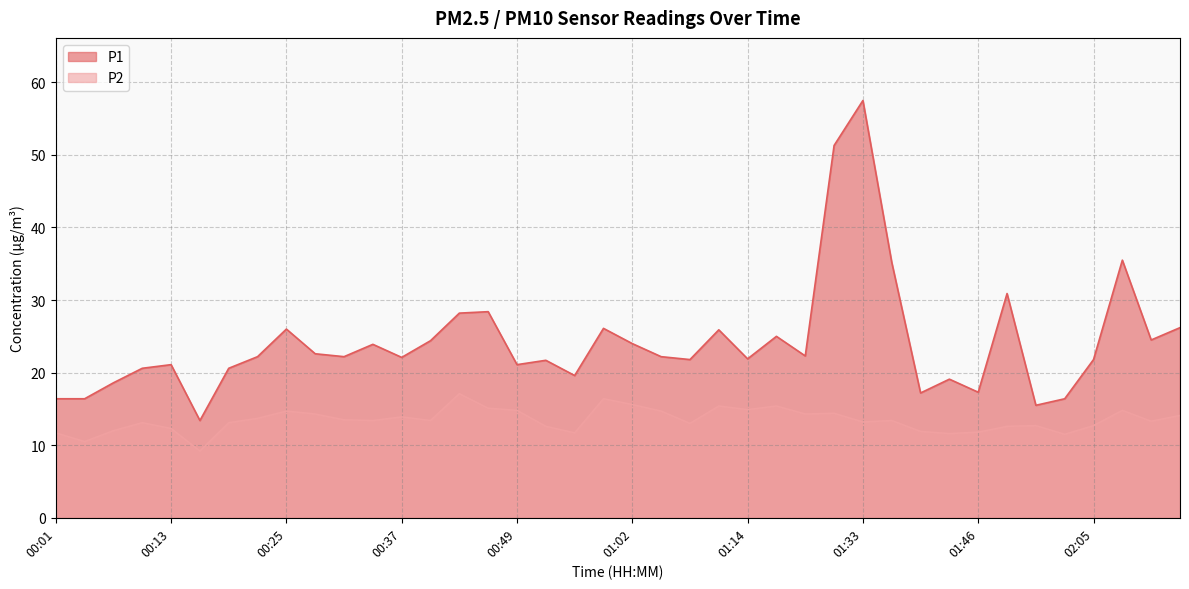

Reading left to right, transcribe all the data shown in this chart.

P1: 16.4	16.4	18.6	20.6	21.1	13.4	20.6	22.2	26.0	22.6	22.2	23.9	22.1	24.4	28.2	28.4	21.1	21.7	19.6	26.1	24.0	22.2	21.8	25.9	21.9	25.0	22.3	51.3	57.5	35.2	17.2	19.1	17.3	30.9	15.5	16.4	21.8	35.5	24.5	26.2
P2: 11.7	10.5	12.0	13.1	12.3	9.2	13.1	13.7	14.7	14.3	13.5	13.4	13.9	13.4	17.1	15.1	14.8	12.6	11.7	16.4	15.6	14.7	13.0	15.4	14.9	15.4	14.3	14.4	13.2	13.4	11.9	11.6	11.8	12.6	12.7	11.5	12.7	14.8	13.3	14.1